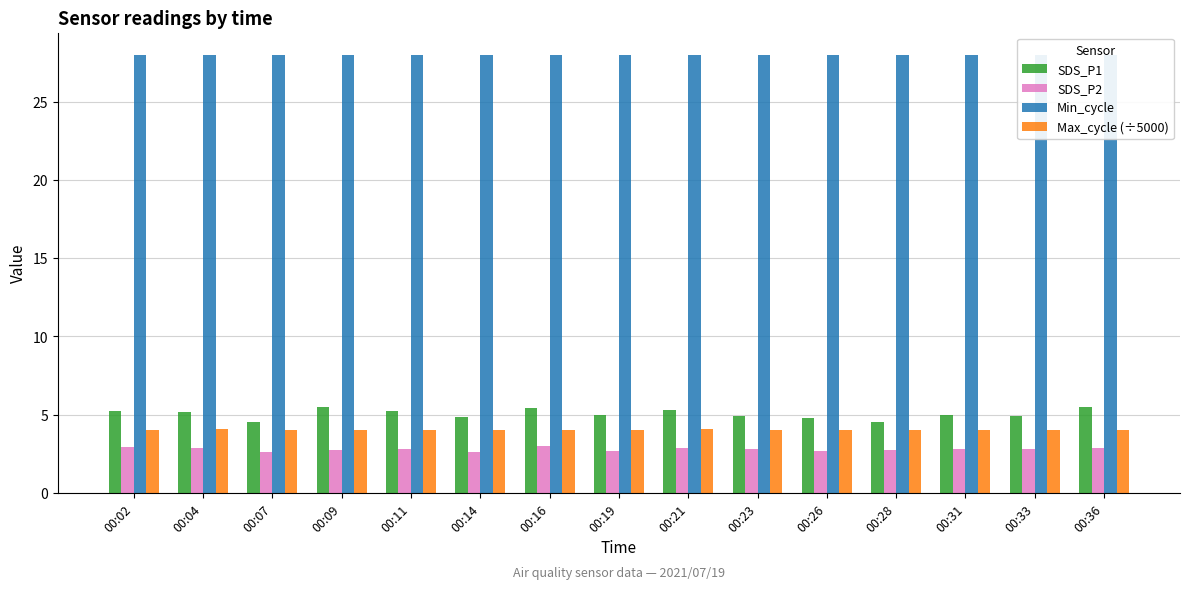

The Max_cycle (÷5000) series shows 4.0 at 00:19. True or false?

True